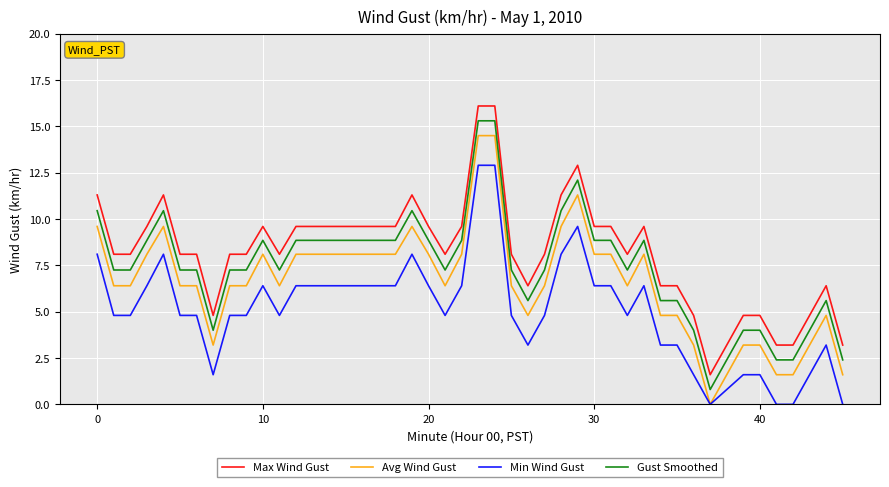

What is the highest value of the Gust Smoothed series?

15.3